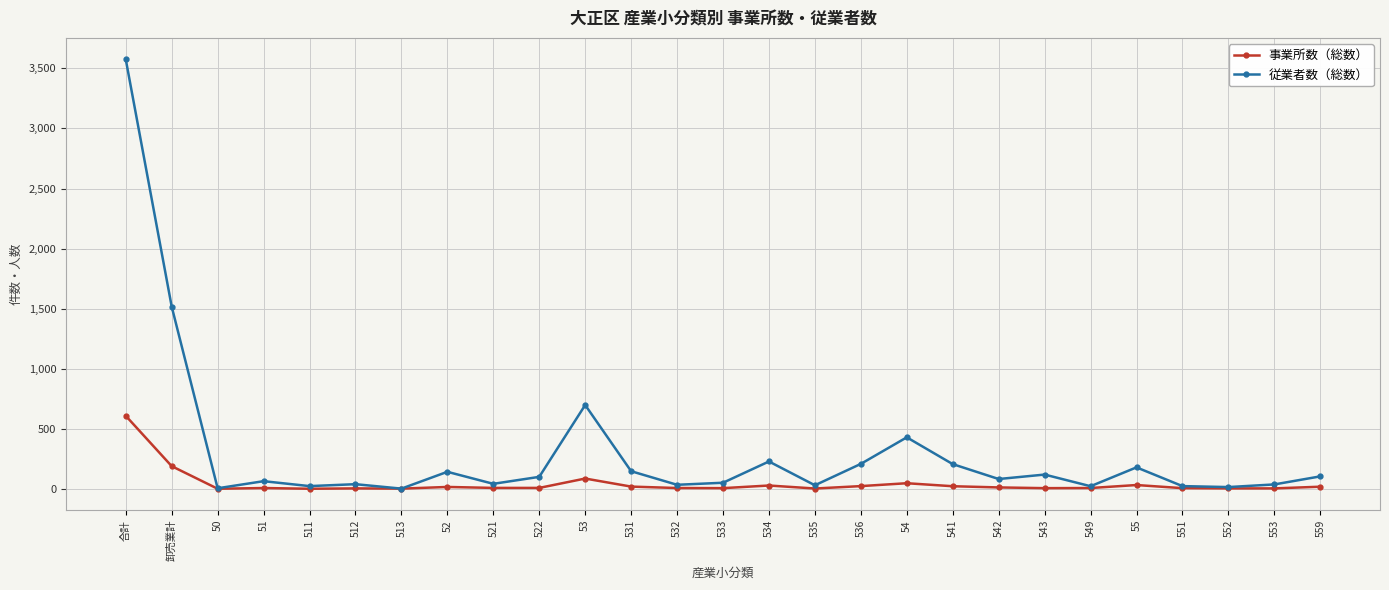

What position from the right is 542?

8